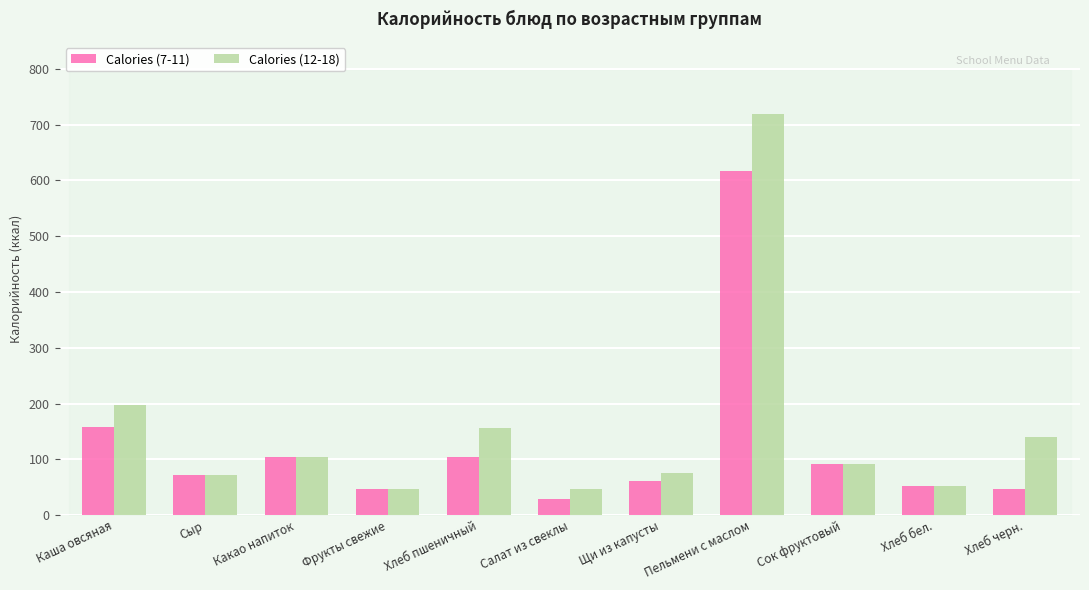

At which label is Calories (12-18) closest to 382?

Каша овсяная